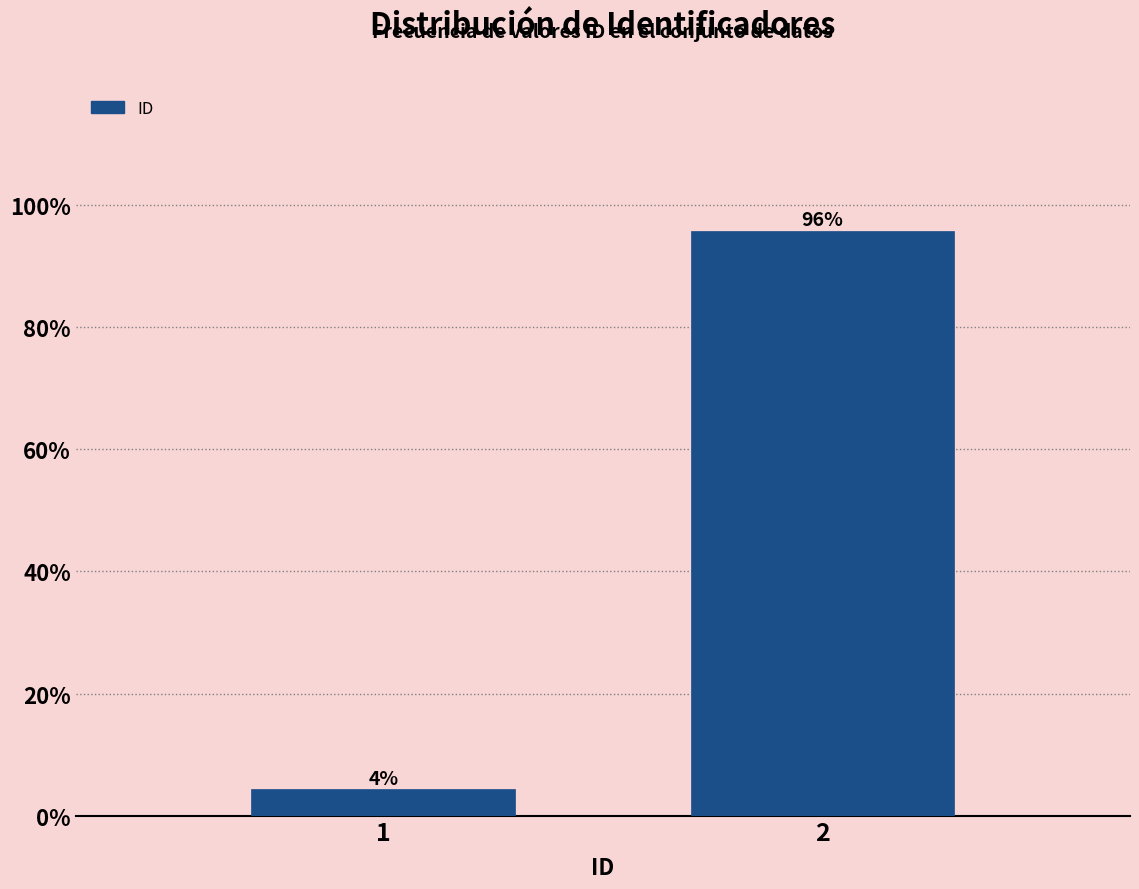

What is the average value?

50.0